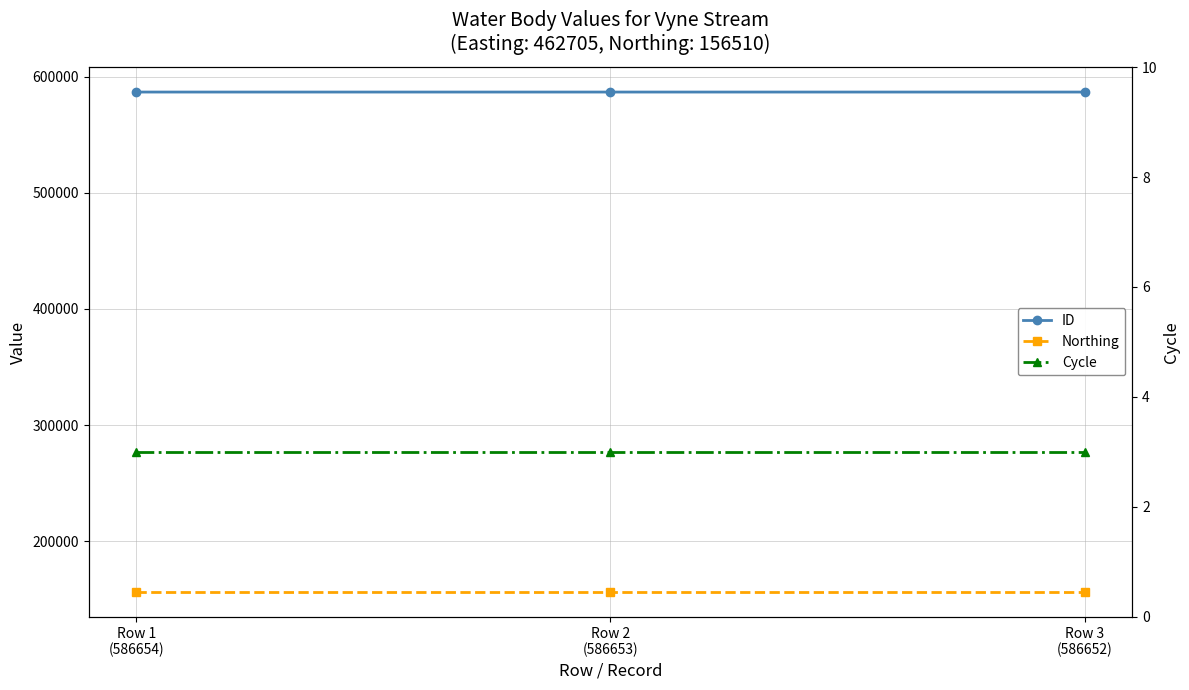

At Row 3
(586652), list the series in order from smallest to largest.

Cycle, Northing, ID